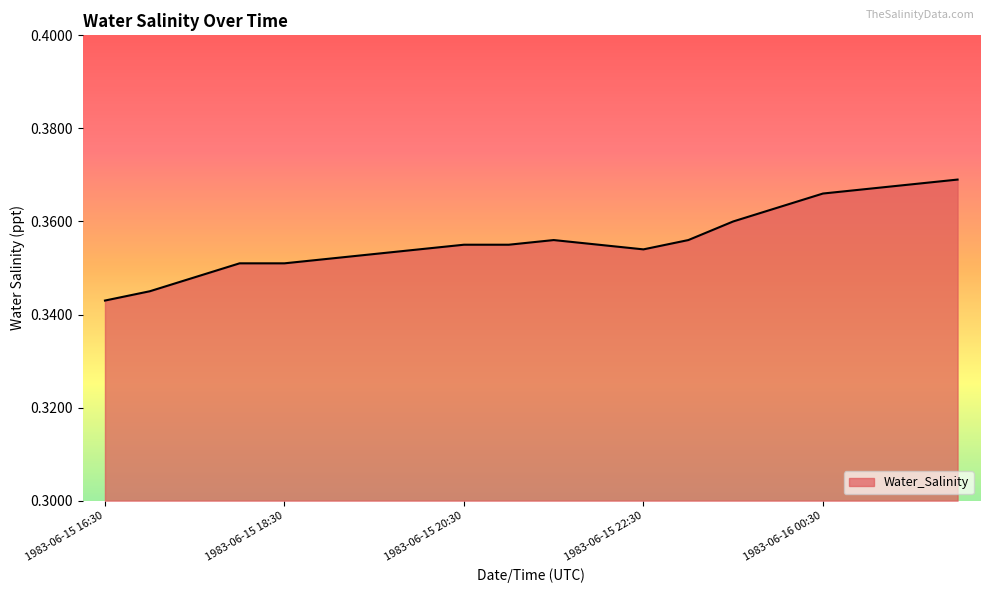

List the labels in order of value, smallest first.

1983-06-15 16:30, 1983-06-15 17:00, 1983-06-15 17:30, 1983-06-15 18:00, 1983-06-15 18:30, 1983-06-15 19:00, 1983-06-15 19:30, 1983-06-15 20:00, 1983-06-15 22:30, 1983-06-15 20:30, 1983-06-15 21:00, 1983-06-15 22:00, 1983-06-15 21:30, 1983-06-15 23:00, 1983-06-15 23:30, 1983-06-16 00:00, 1983-06-16 00:30, 1983-06-16 01:00, 1983-06-16 01:30, 1983-06-16 02:00